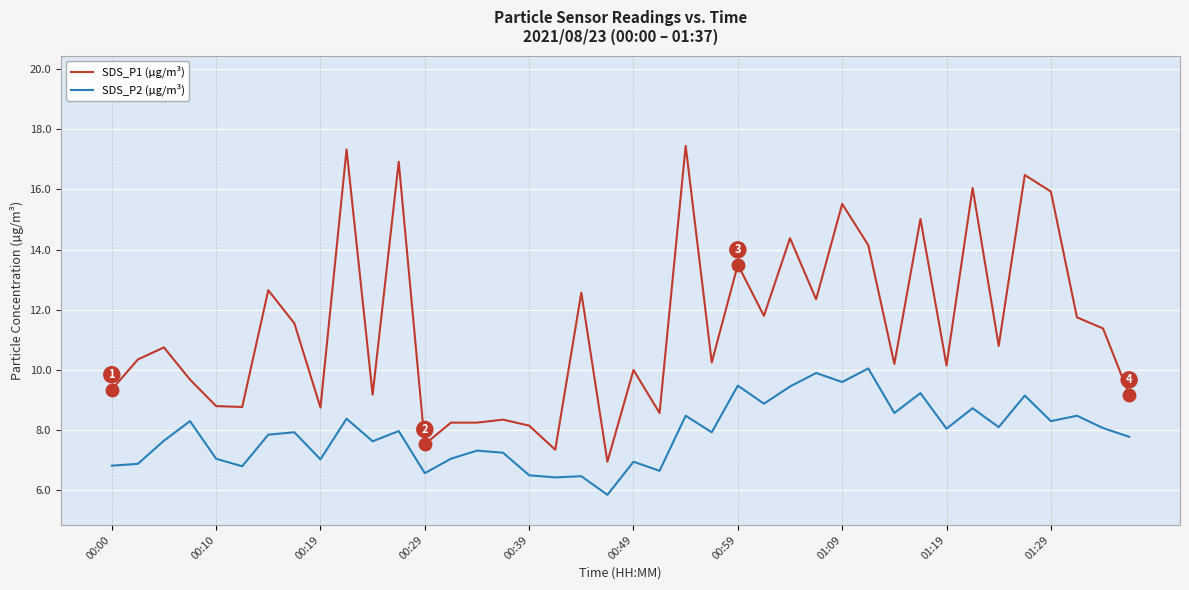

True or false: SDS_P1 (µg/m³) and SDS_P2 (µg/m³) cross at least once.

False